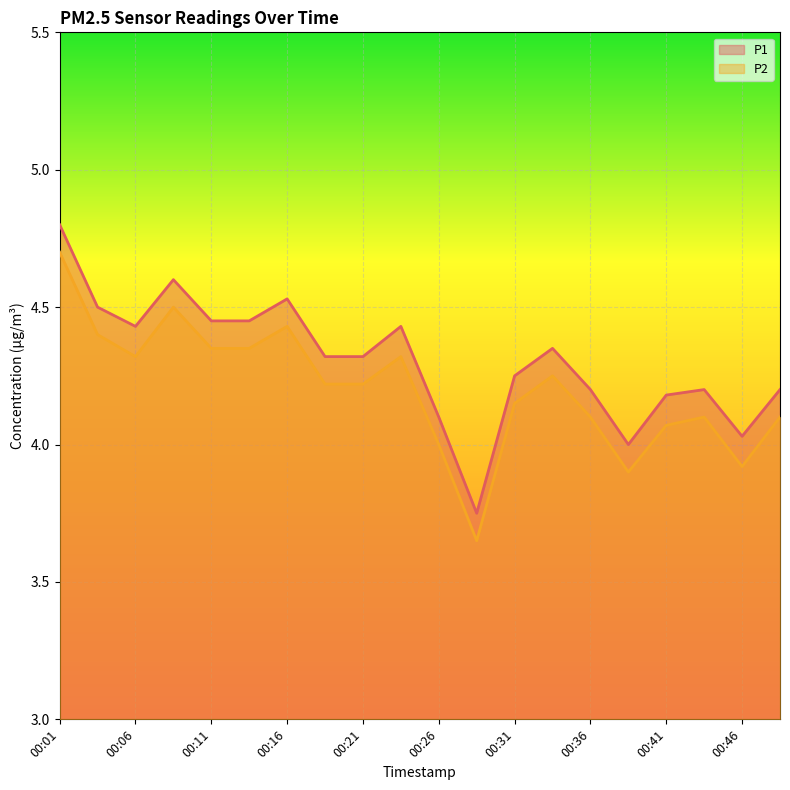

What is the value of the P1 point at the 14th from the left?

4.3